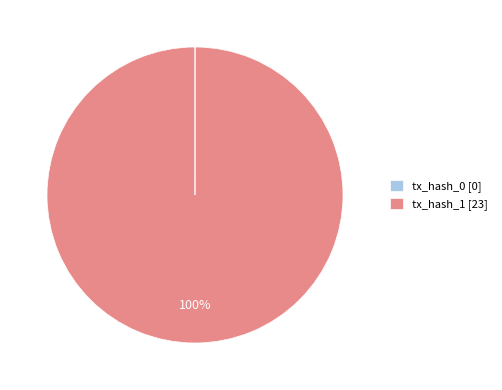

What is the largest slice in the pie chart?

tx_hash_1 [23]